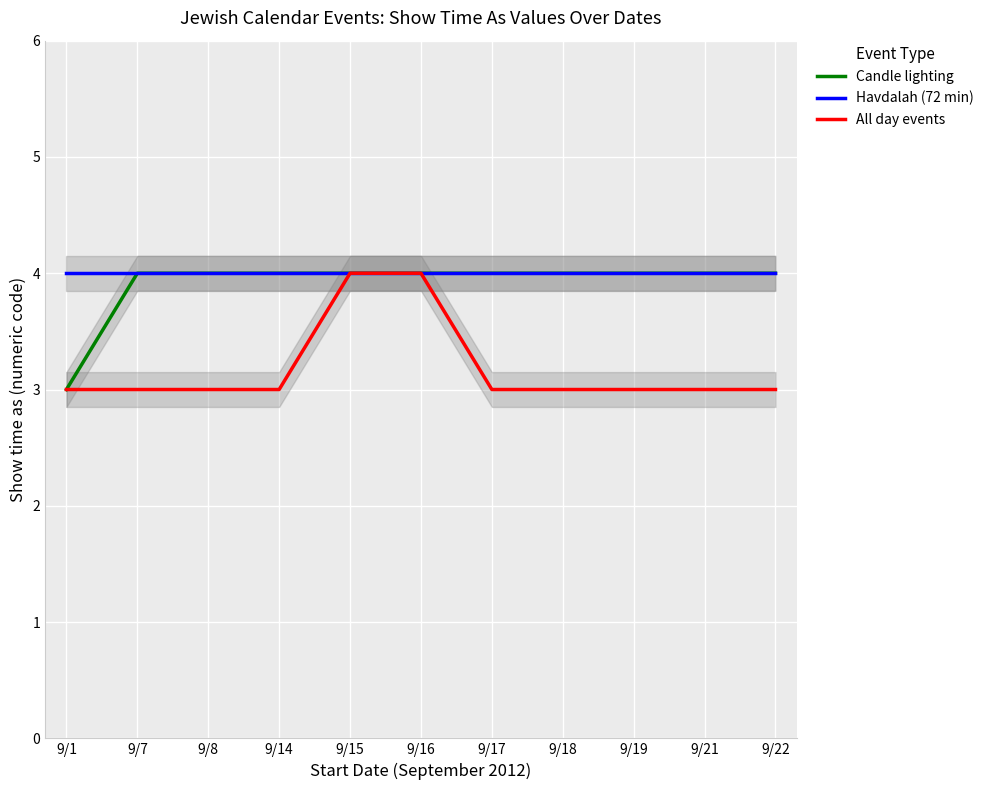

How many series are shown in this chart?

3